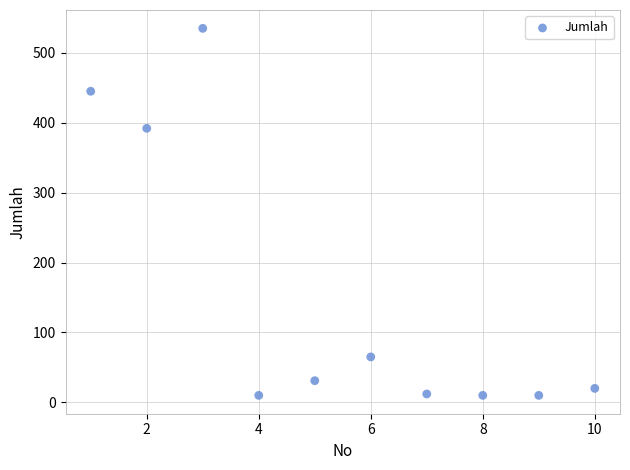

What Y value in the scatter plot is closest to 272?

392